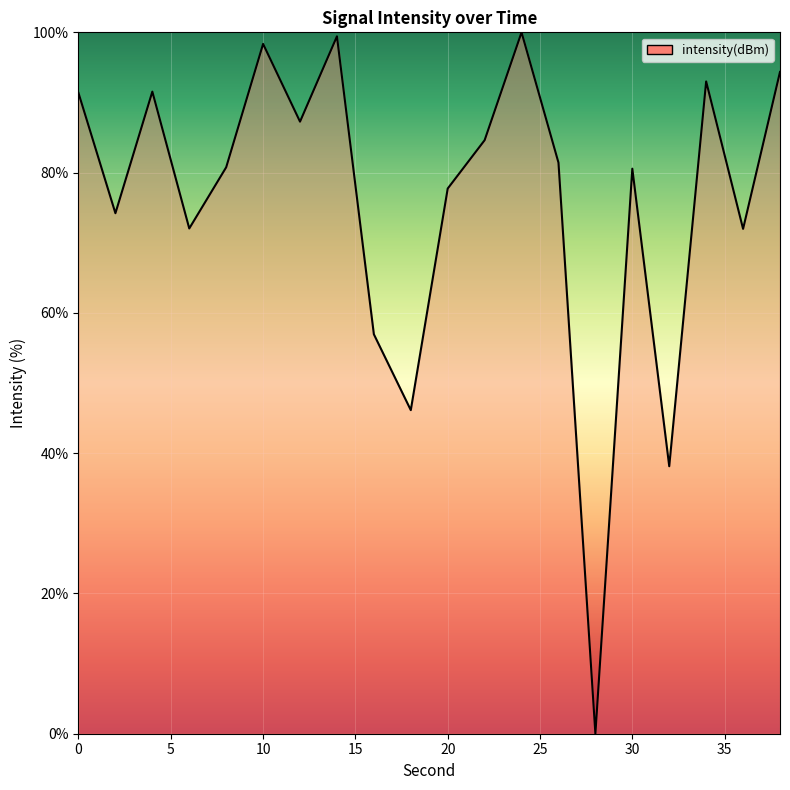

What is the difference between the maximum and minimum values?

100.0